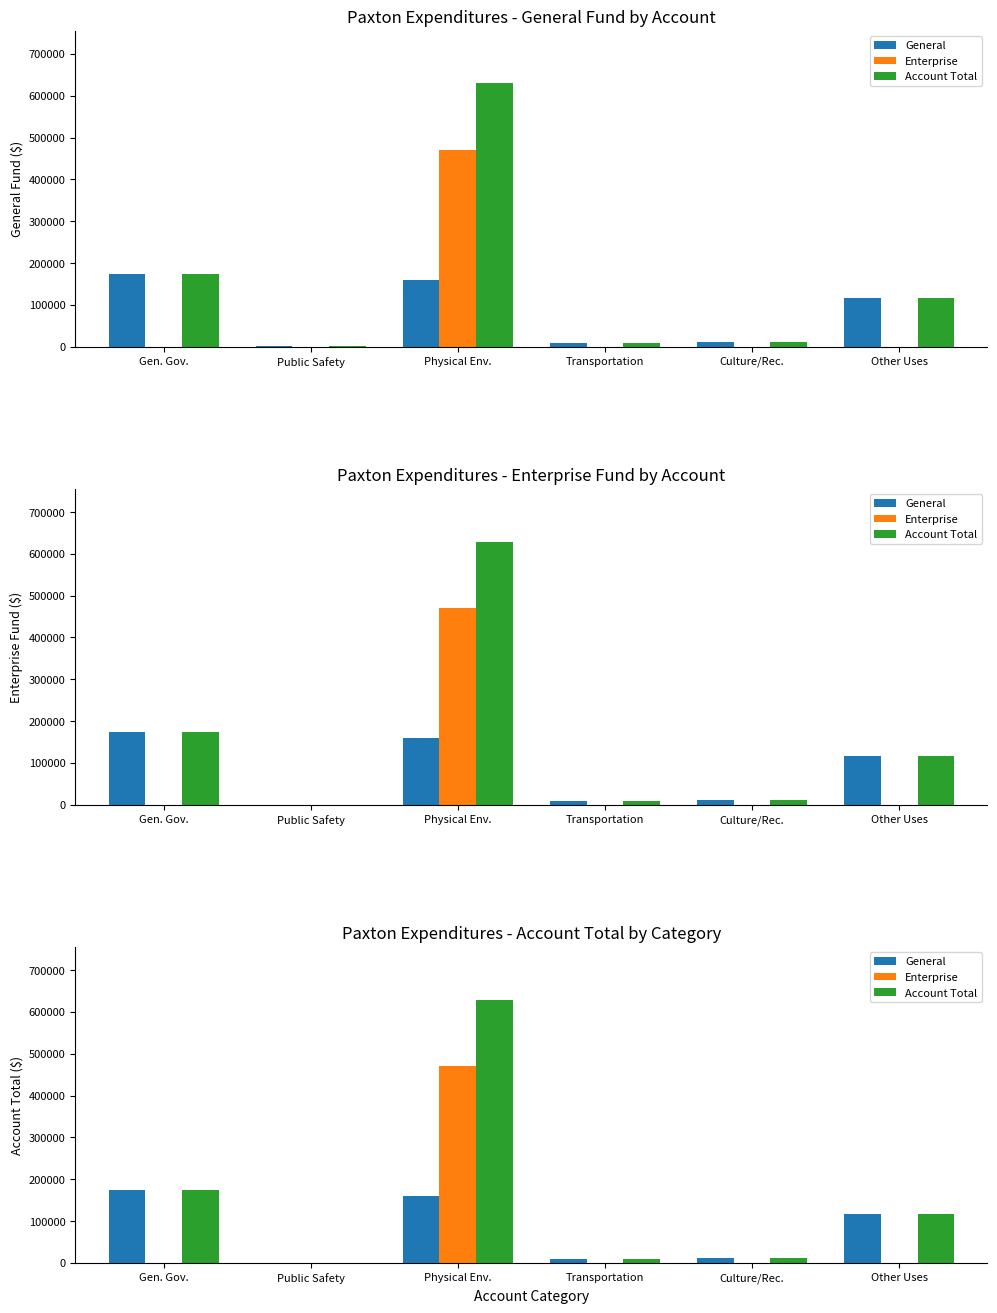

Count the number of data series in this chart.

3